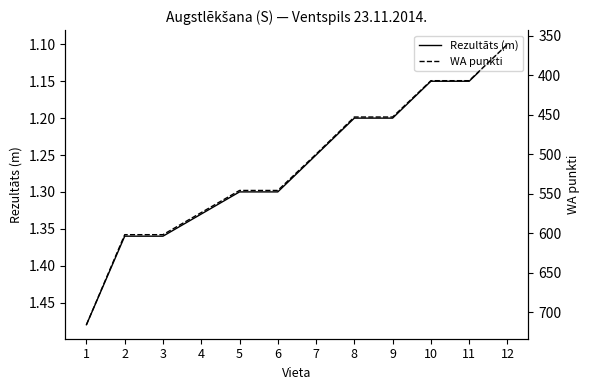

Between 8 and 12, which series saw the biggest shift?

WA punkti